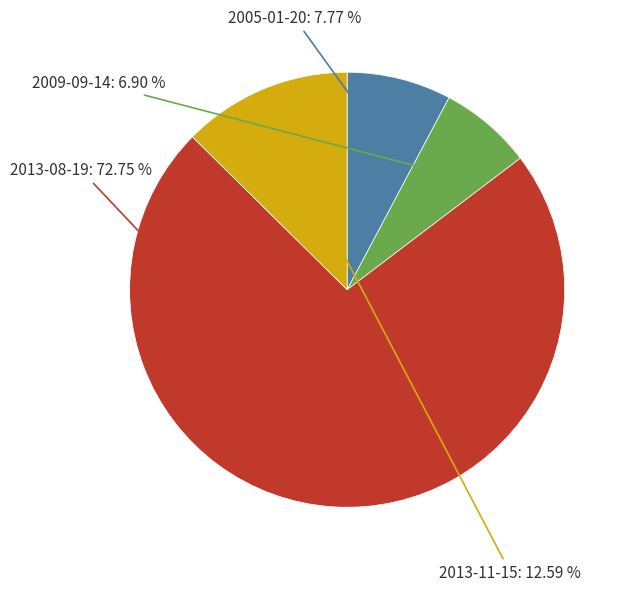

Is there any slice that represents more than half of the pie?

Yes